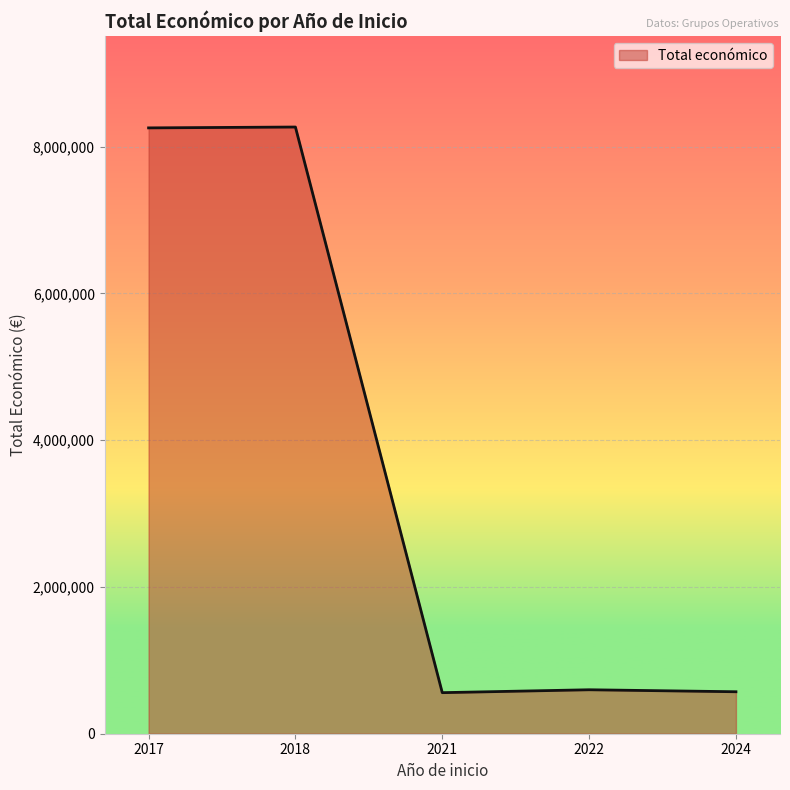

What is the difference between the maximum and second lowest values?

7695290